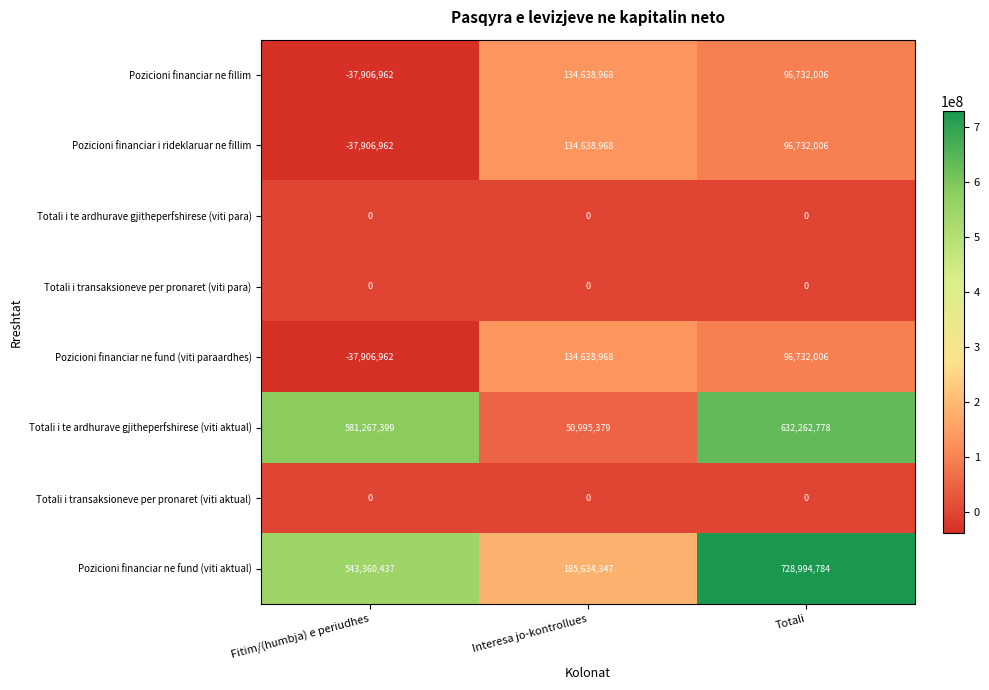

At which label does Pozicioni financiar i rideklaruar ne fillim first exceed 96732006?

Interesa jo-kontrollues